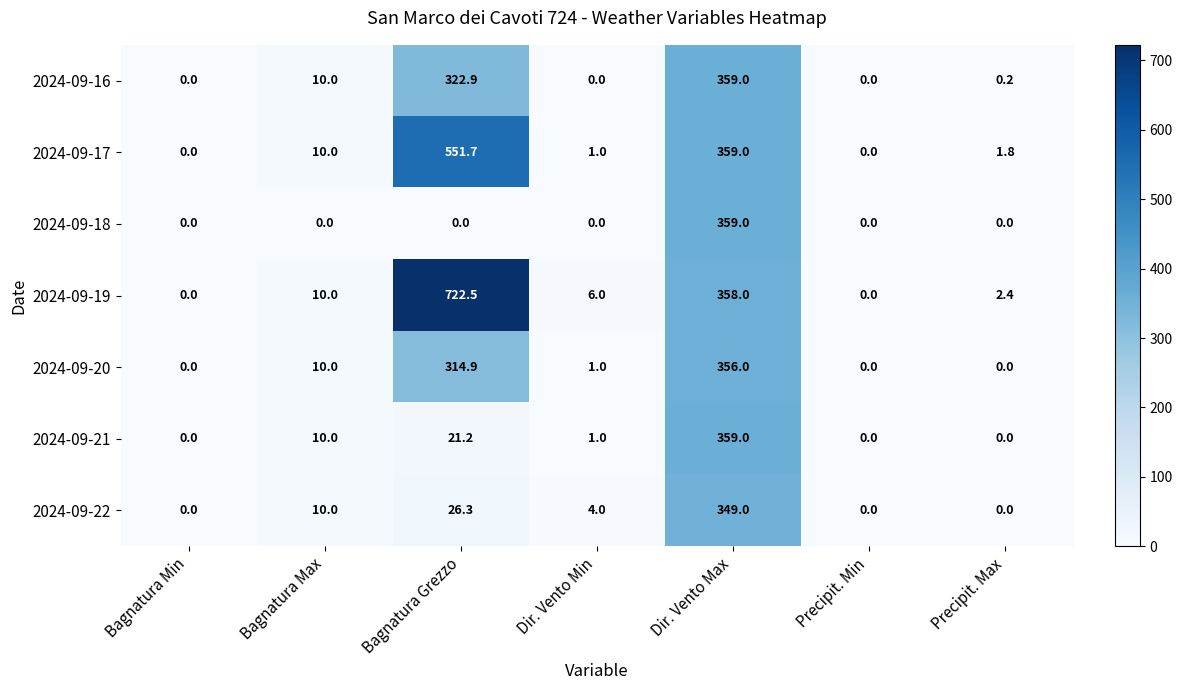

What is the maximum value shown in the chart?

722.5